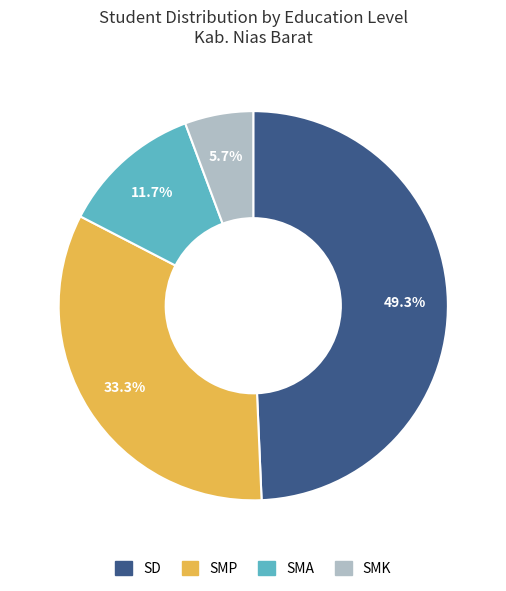

How many slices are in this pie chart?

4